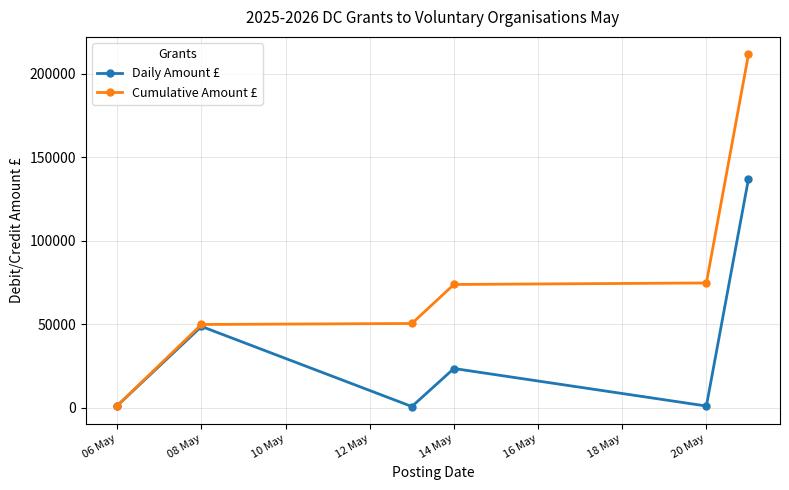

What is the maximum value shown in the chart?

211479.0